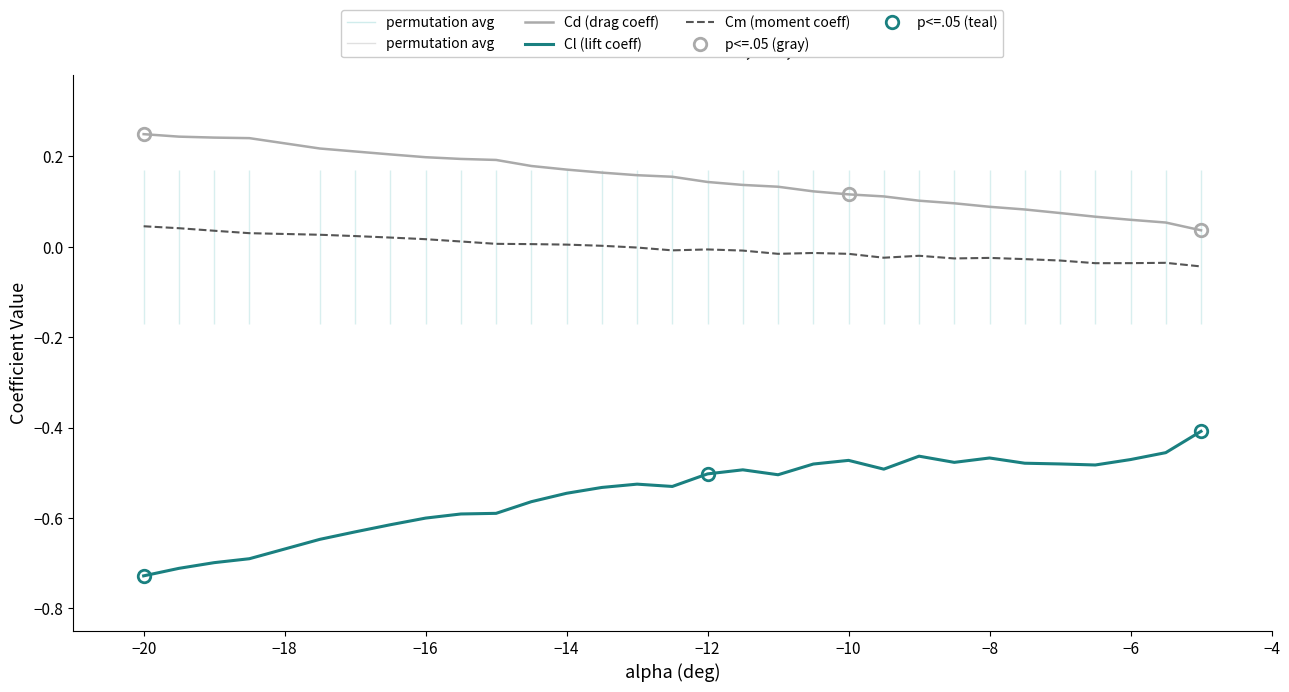

True or false: Cm (moment coeff) and Cl (lift coeff) intersect in this chart.

False